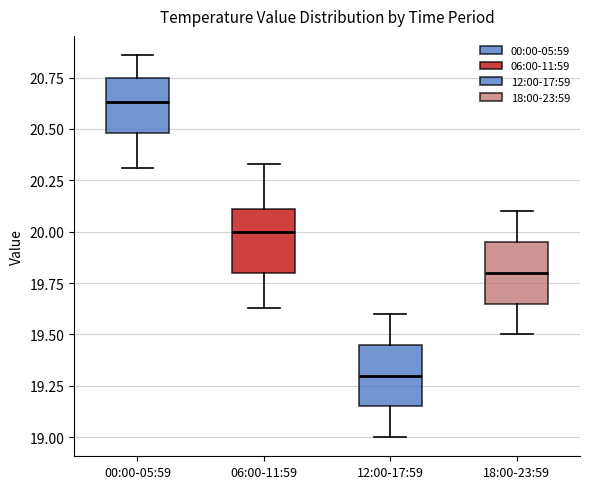

Reading left to right, transcribe this box plot: for each box, give where its median line is, the range the box spans, and where its two whiskers end, as read against the y-axis. The values are not printed on the chart, so give them approximately, as read against the axis.

00:00-05:59: median 20.65, box 20.50 to 20.75, whiskers 20.30 to 20.85
06:00-11:59: median 20.00, box 19.80 to 20.10, whiskers 19.65 to 20.35
12:00-17:59: median 19.30, box 19.15 to 19.45, whiskers 19.00 to 19.60
18:00-23:59: median 19.80, box 19.65 to 19.95, whiskers 19.50 to 20.10